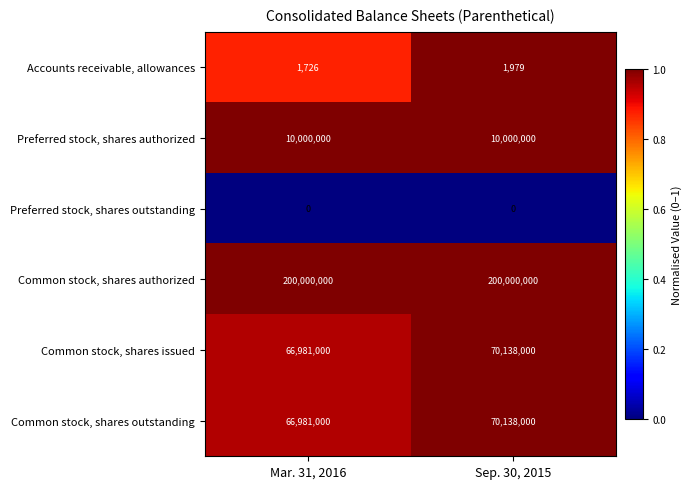

Which series has the largest total across all categories?

Common stock, shares authorized